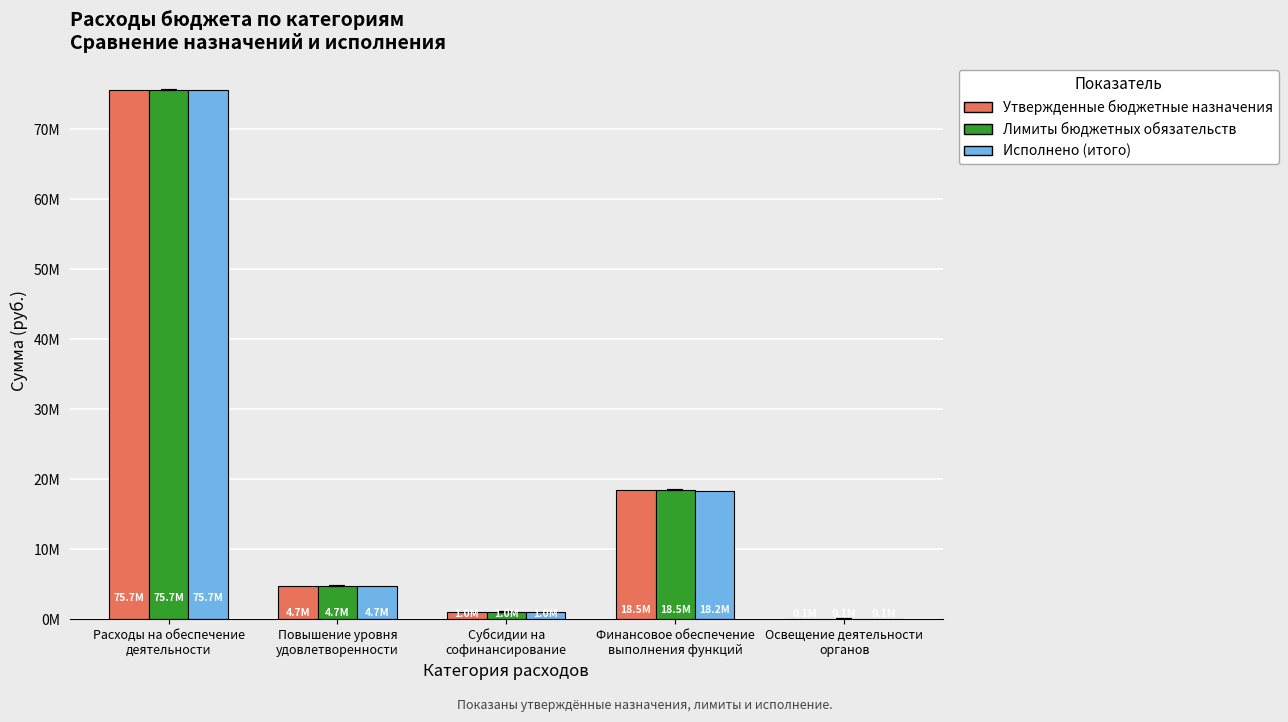

What are all the series names shown in the legend?

Утвержденные бюджетные назначения, Лимиты бюджетных обязательств, Исполнено (итого)